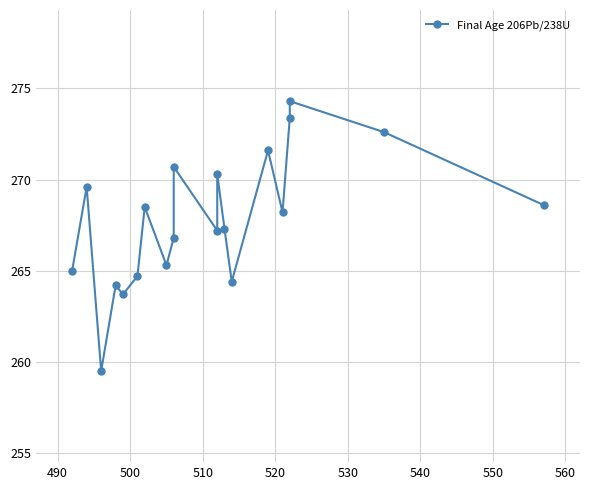

Is it true that the value at 540 is 56.6?

False